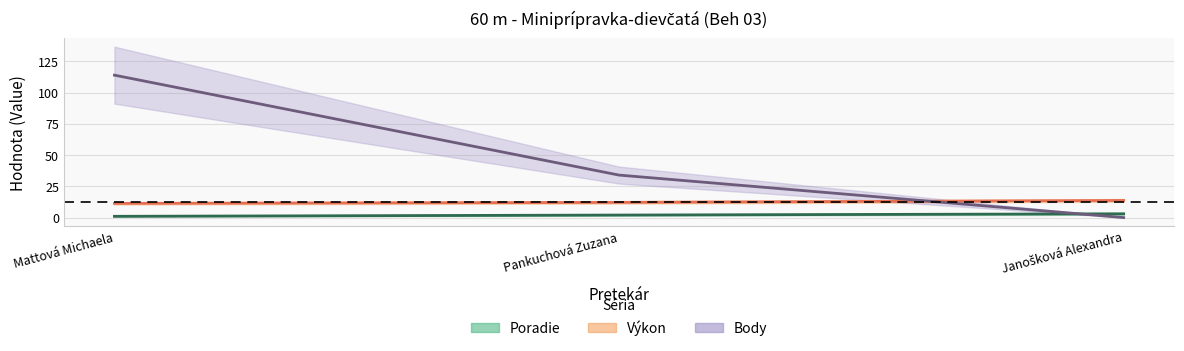

Is the value of Body at Mattová Michaela greater than the value of Poradie at Pankuchová Zuzana?

Yes